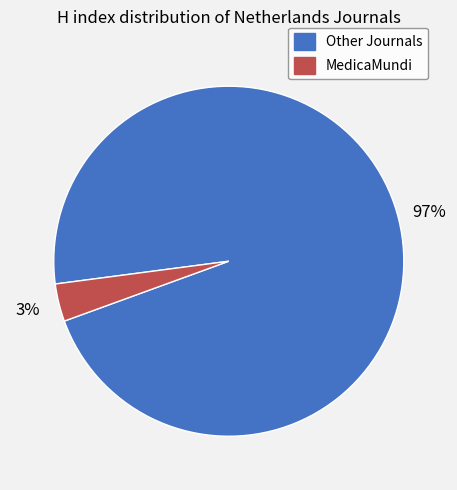

Is there a majority slice in this chart?

Yes